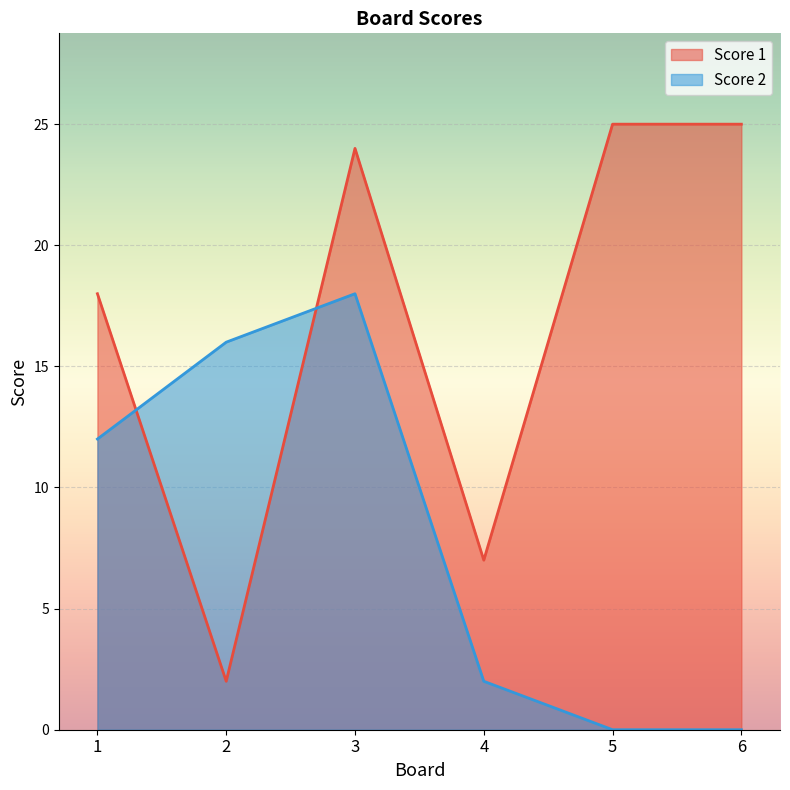

Between which two adjacent categories do Score 2 and Score 1 first intersect?

1 and 2